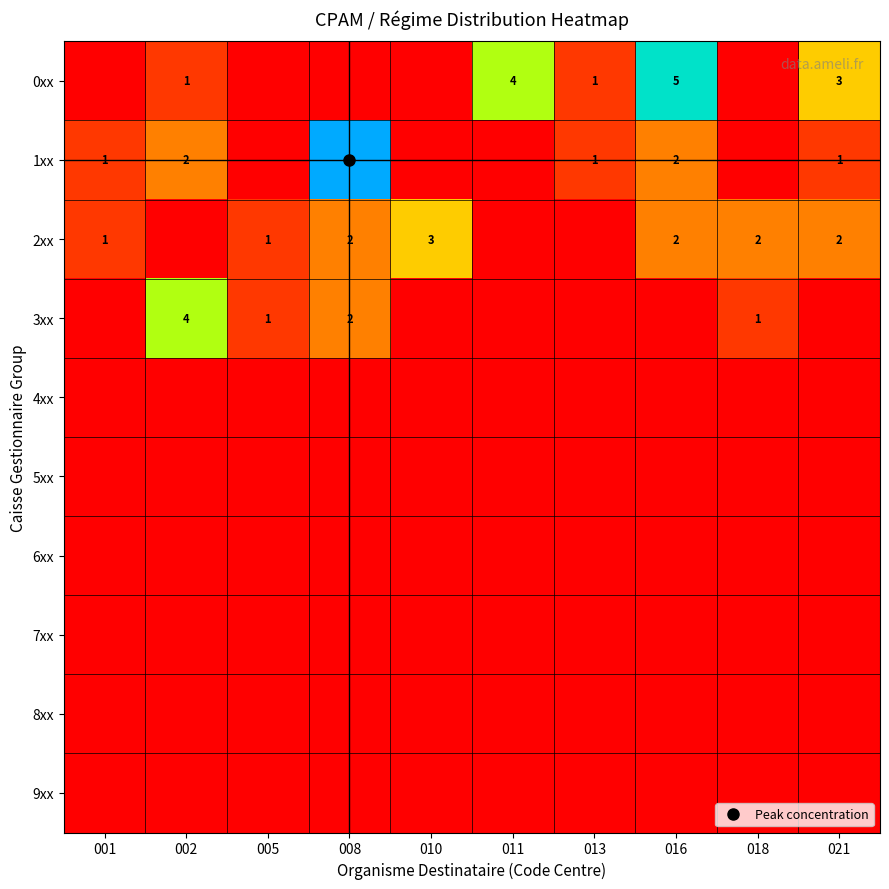

What is the greatest value displayed?

100.0